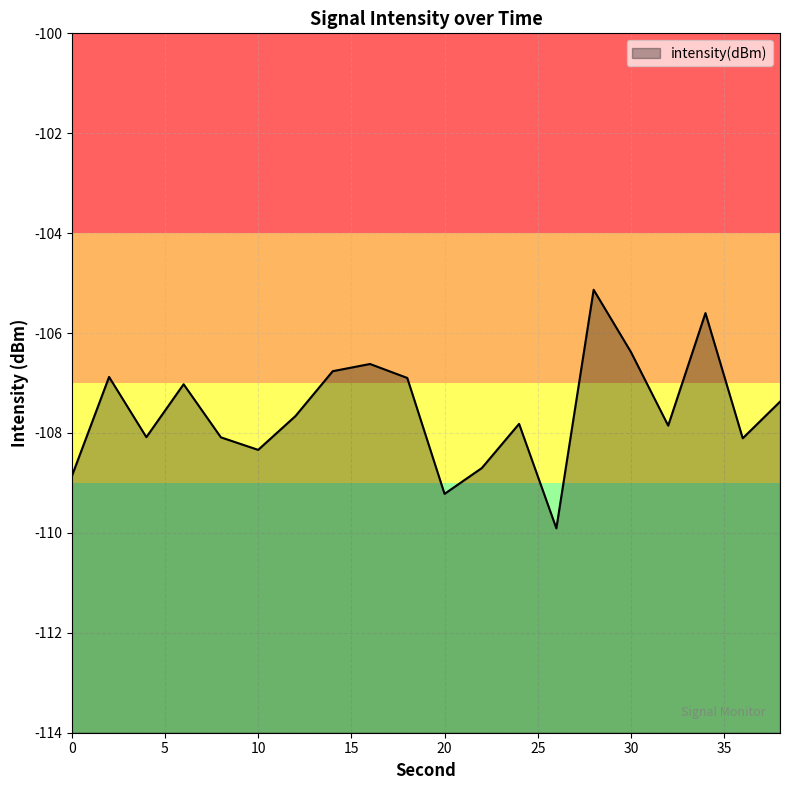

What is the sum of all values?

-2151.3